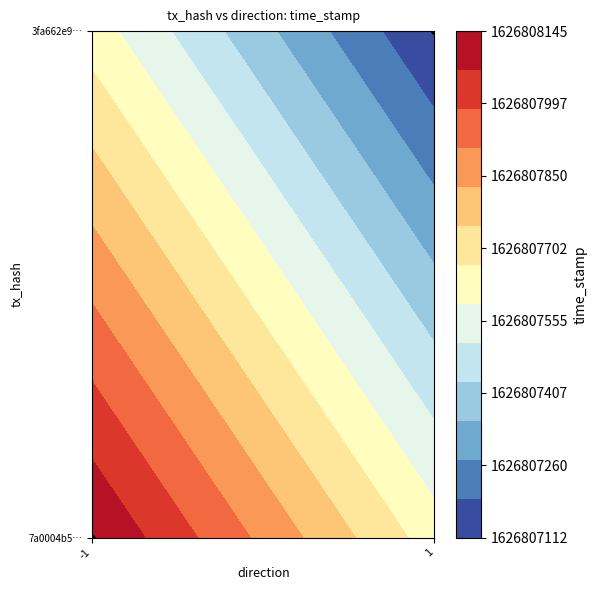

Where is the data nearest to the value 0?

-1